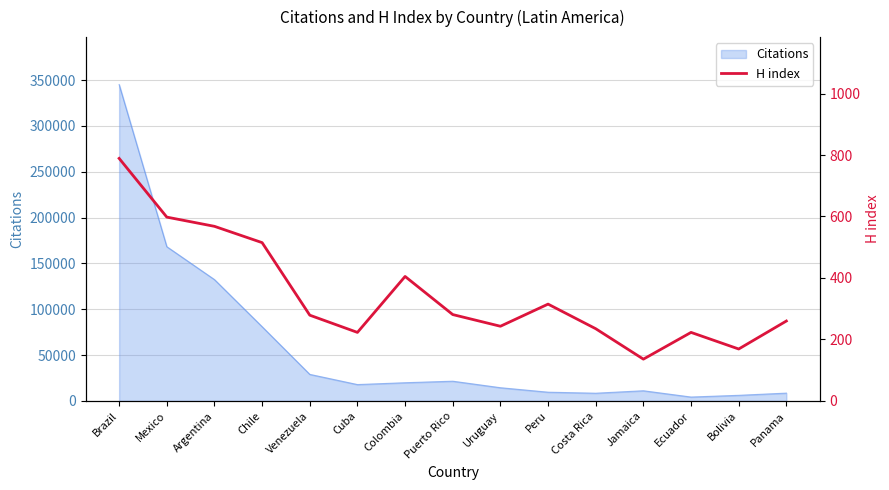

Where is the first local minimum?

Cuba